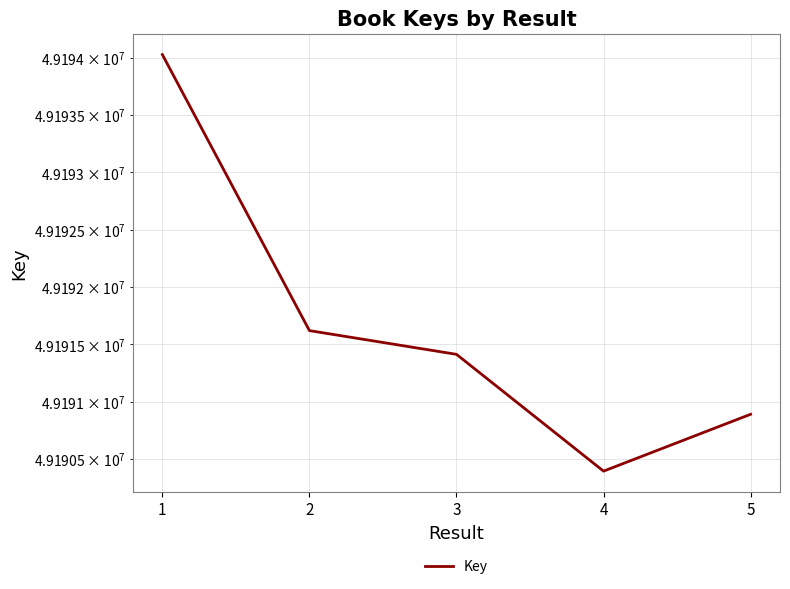

Does the chart display data point markers on the line(s)?

No